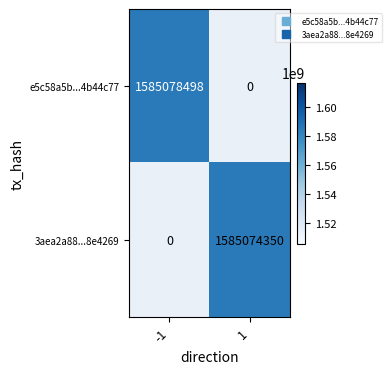

How many positive values does the 3aea2a88...8e4269 series have?

1